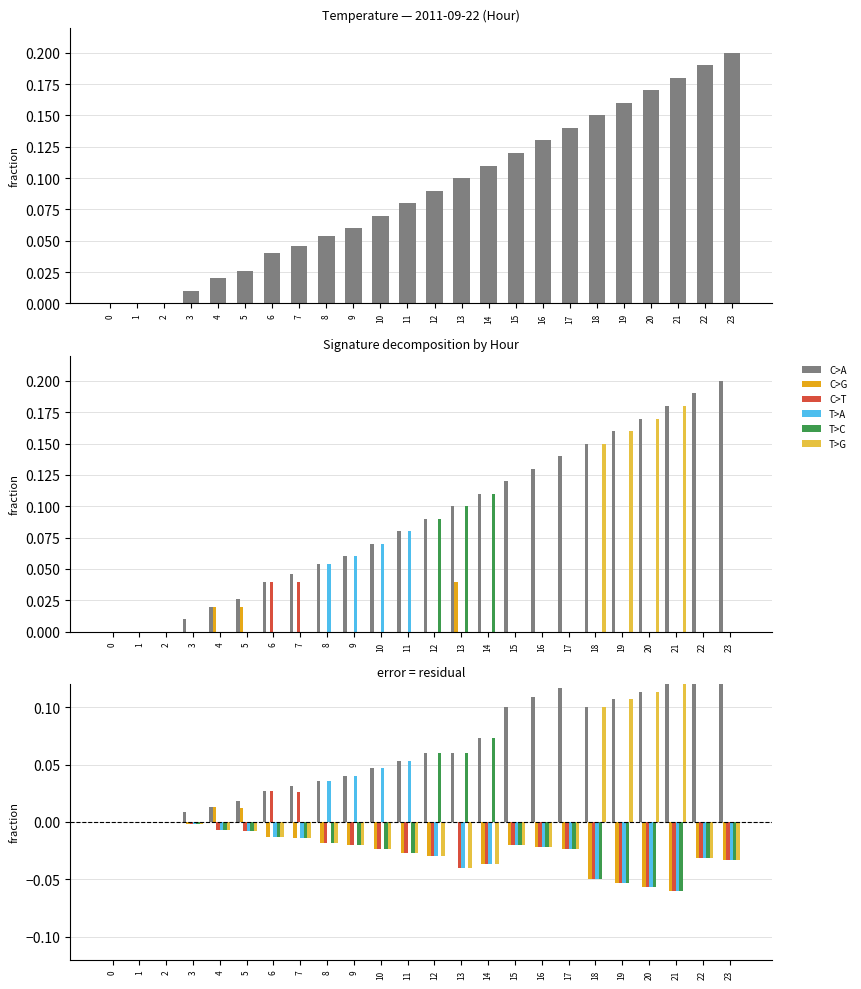

How many series are shown in this chart?

6